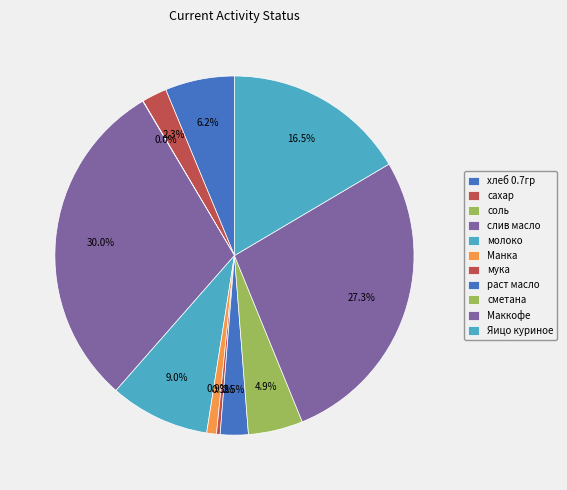

Does Маккофе represent more than half of the total?

No